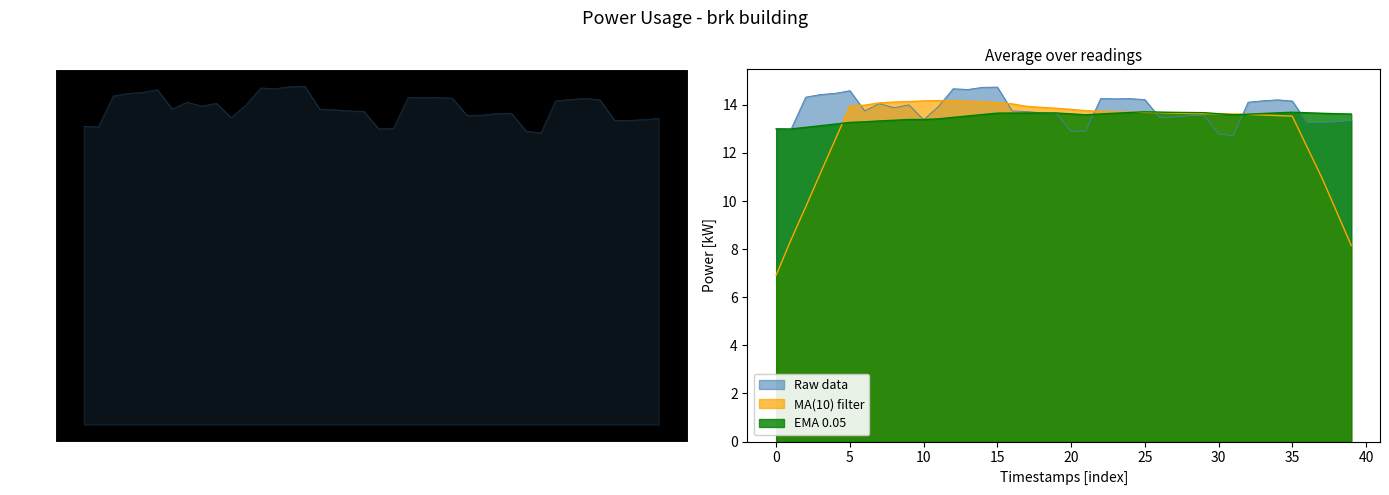

What is the greatest value displayed?

14.7